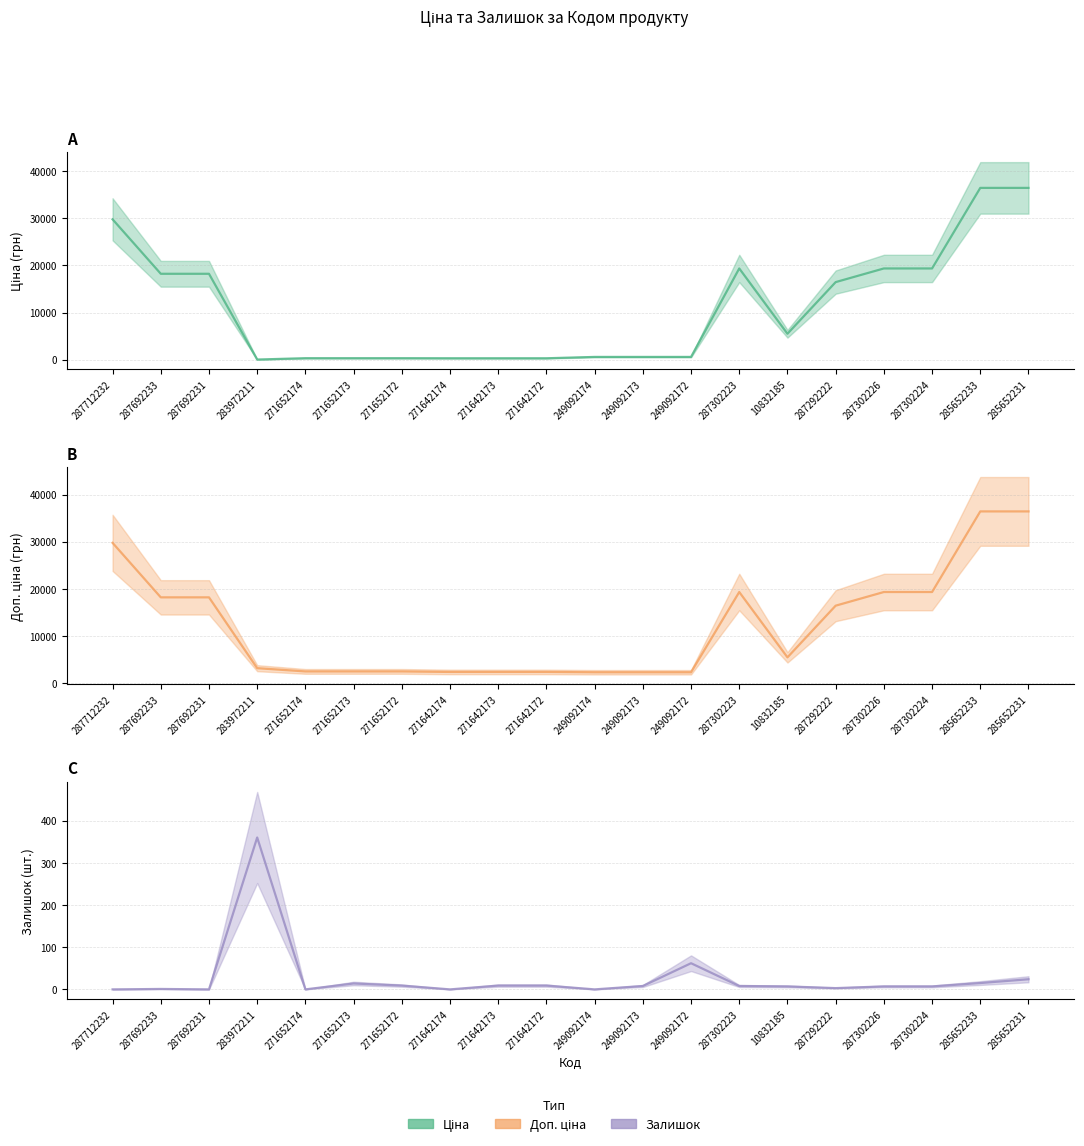

Where is the first local minimum for Залишок?

287692231